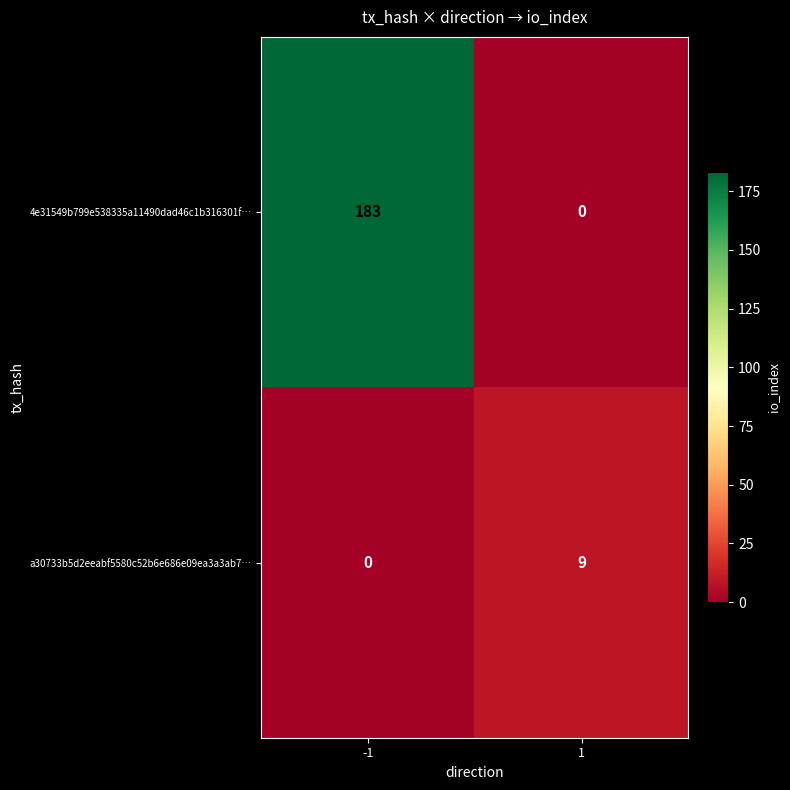

What is the maximum value shown in the chart?

183